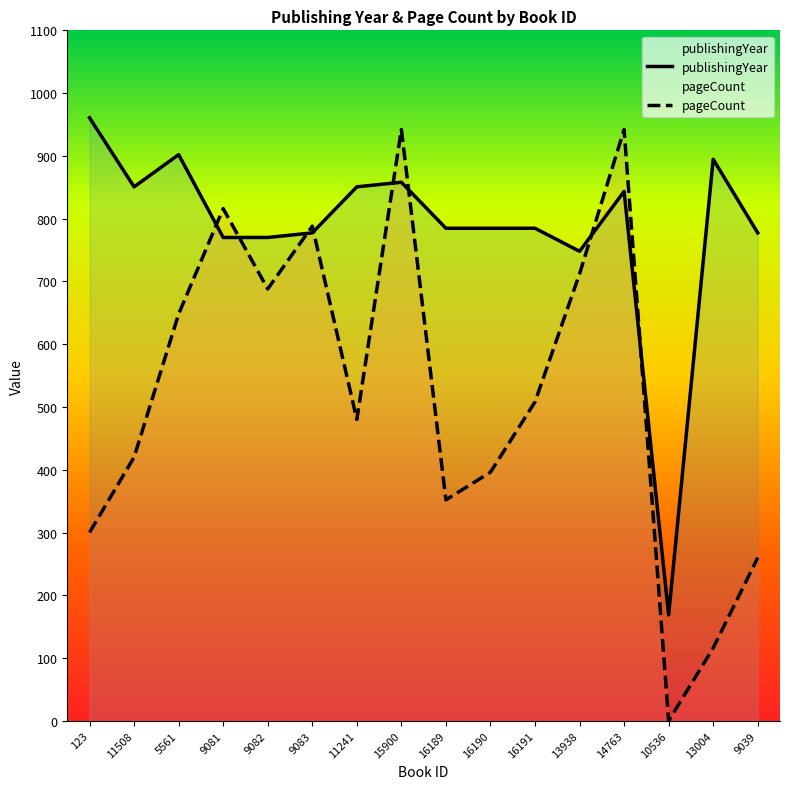

What is the total value across all series at 13938?

1460.0